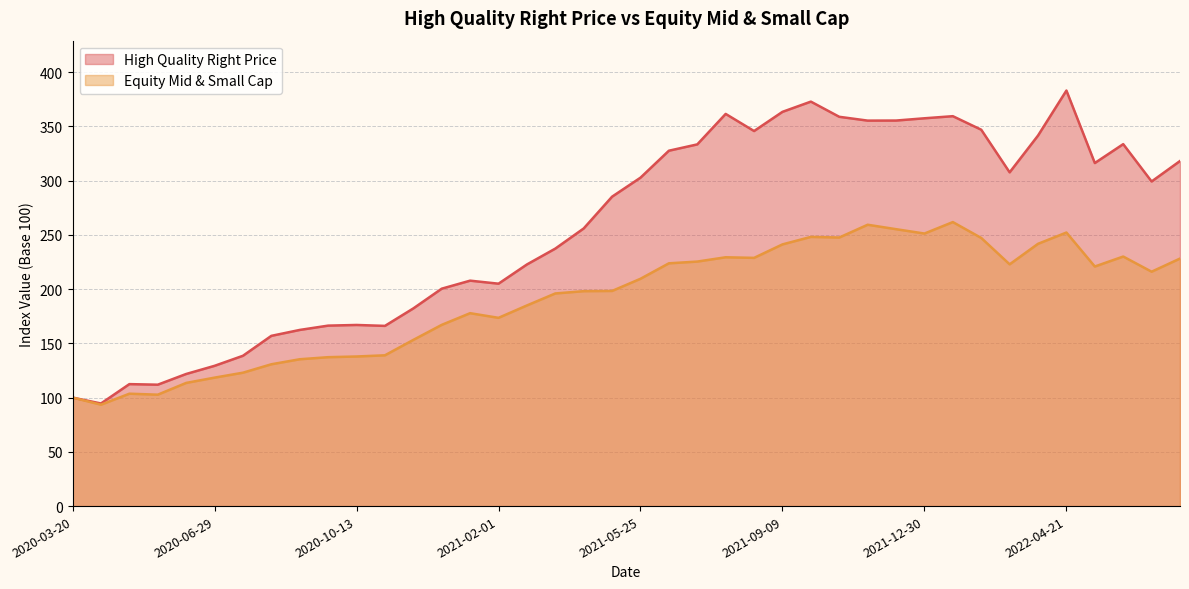

What is the total value across all series at 2020-06-08?

235.3